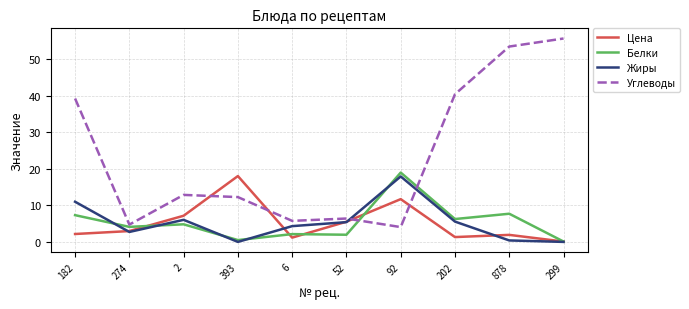

After their last crossing, which series has the higher values: Углеводы or Цена?

Углеводы